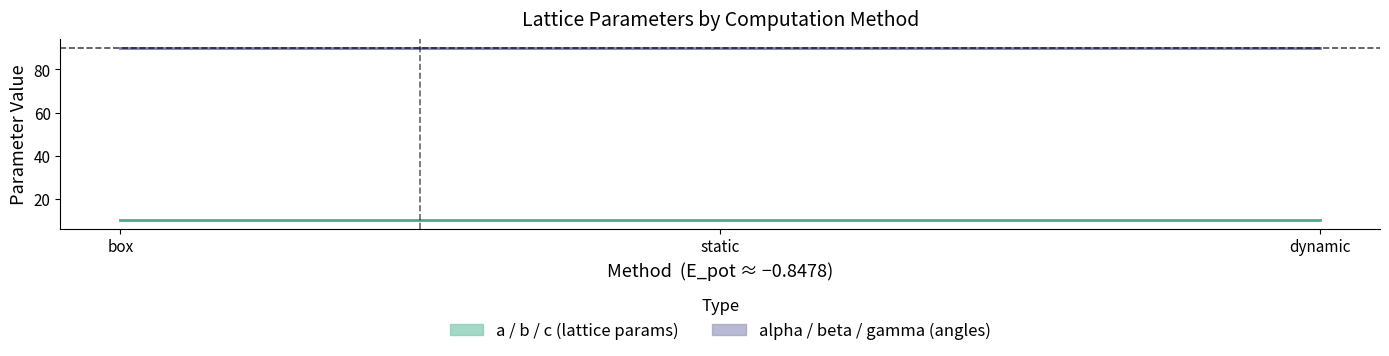

True or false: b has a value of 15.5 at dynamic.

False